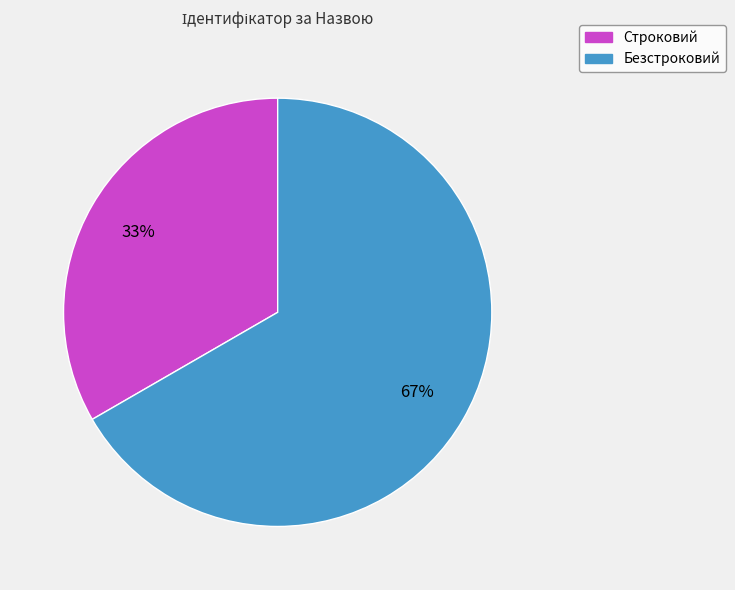

True or false: Безстроковий accounts for 67% of the total.

True